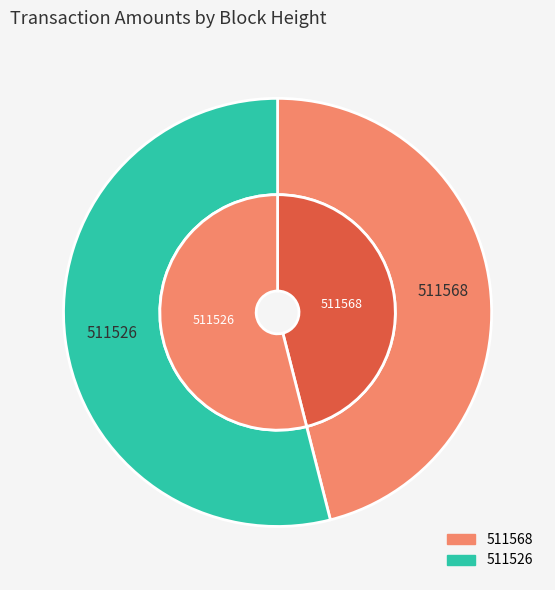

What percentage is the 511568 slice, to the nearest percent?

46%